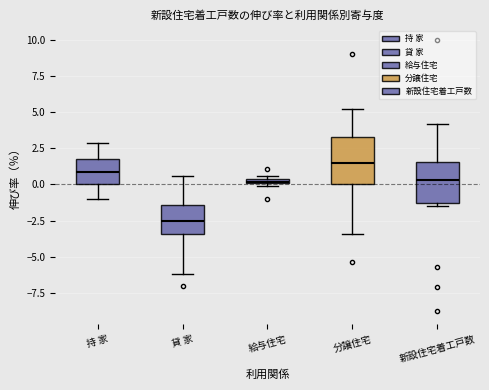

Which box's median line is the lowest?

貸 家